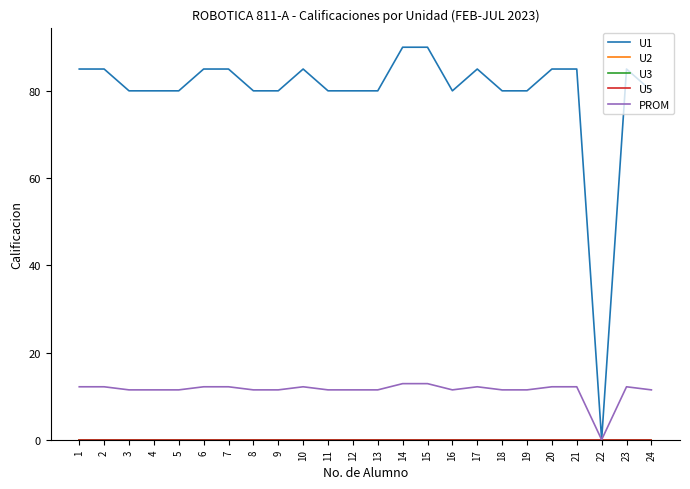

What is the average value of the PROM series?

11.3